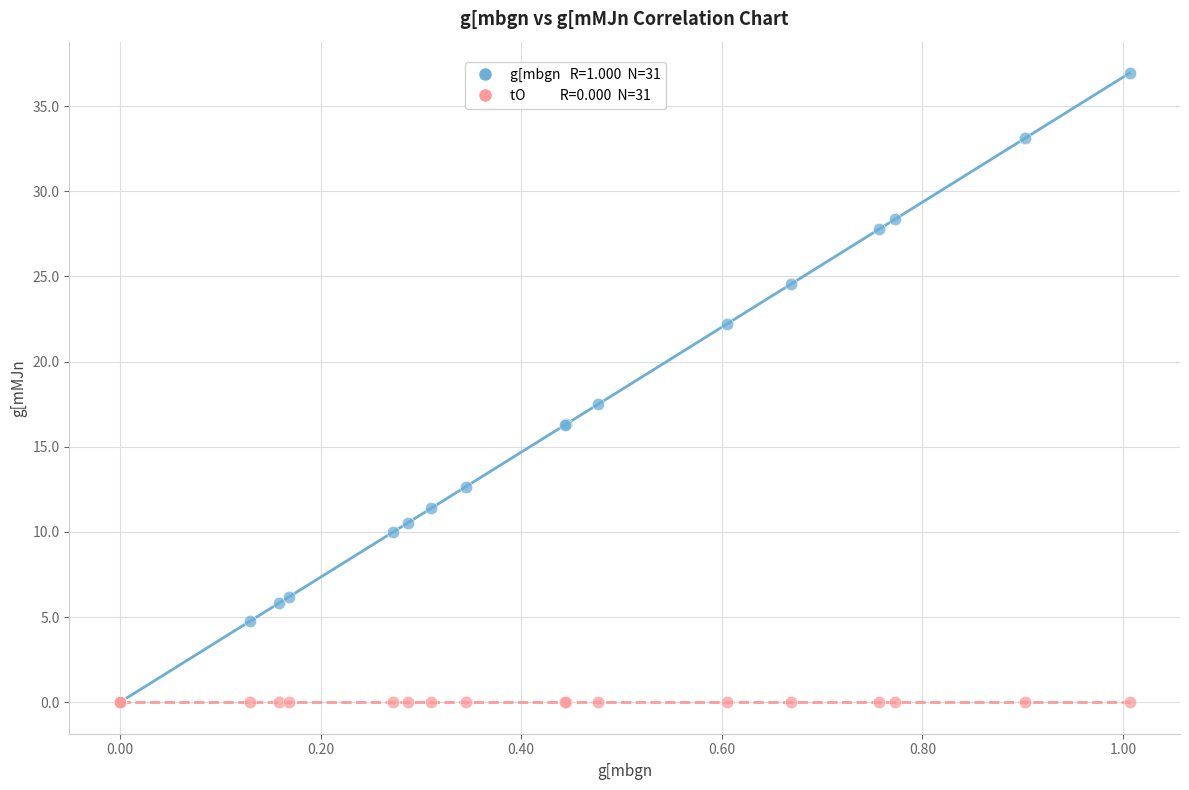

Across all series, what Y value is closest to 18?

17.5